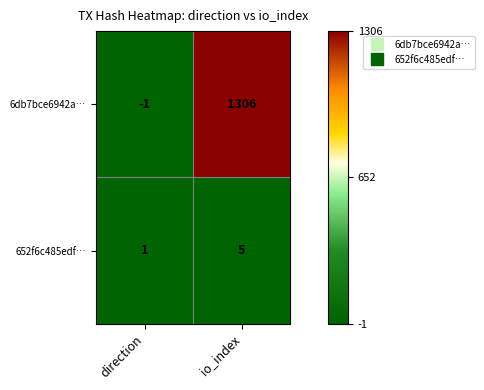

The 6db7bce6942a… series shows 1306 at io_index. True or false?

True